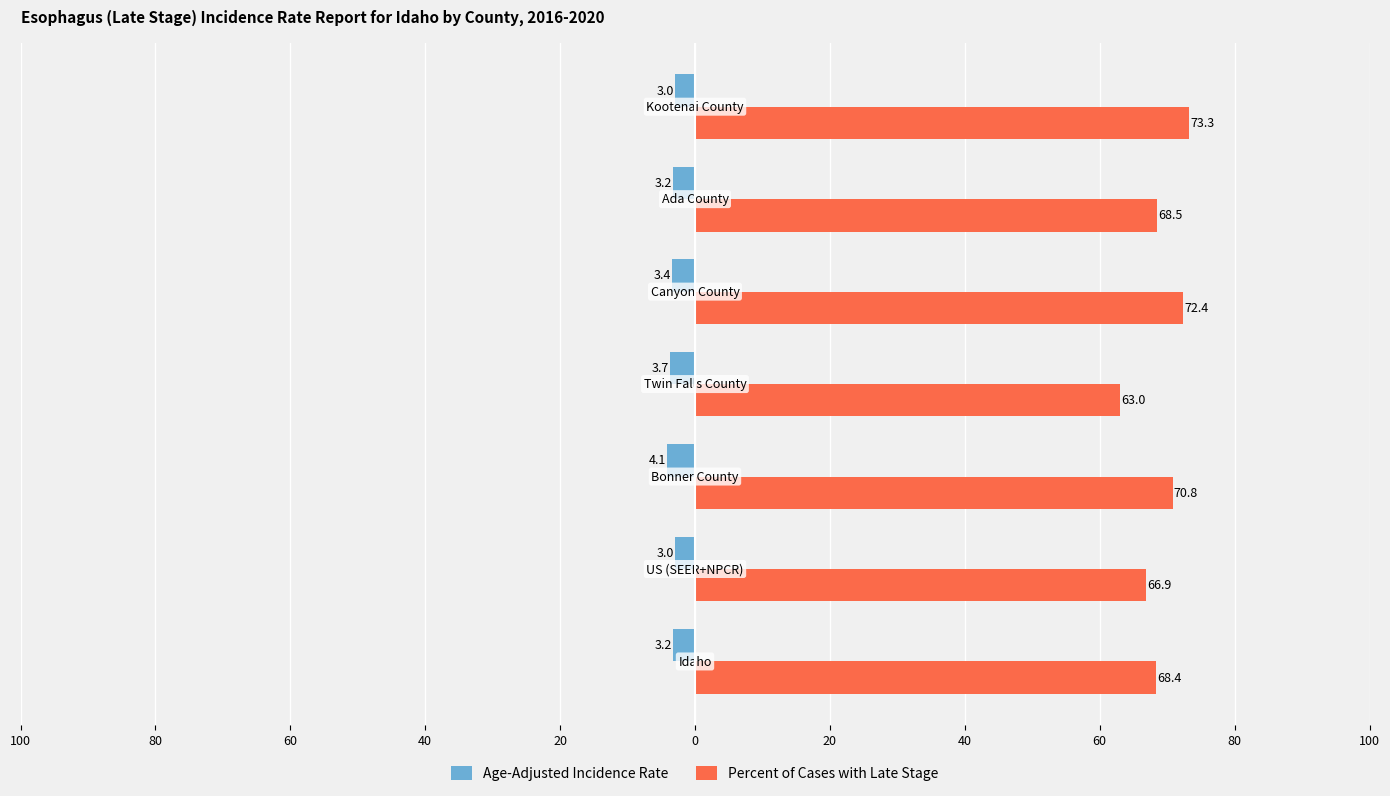

What are all the series names shown in the legend?

Age-Adjusted Incidence Rate, Percent of Cases with Late Stage